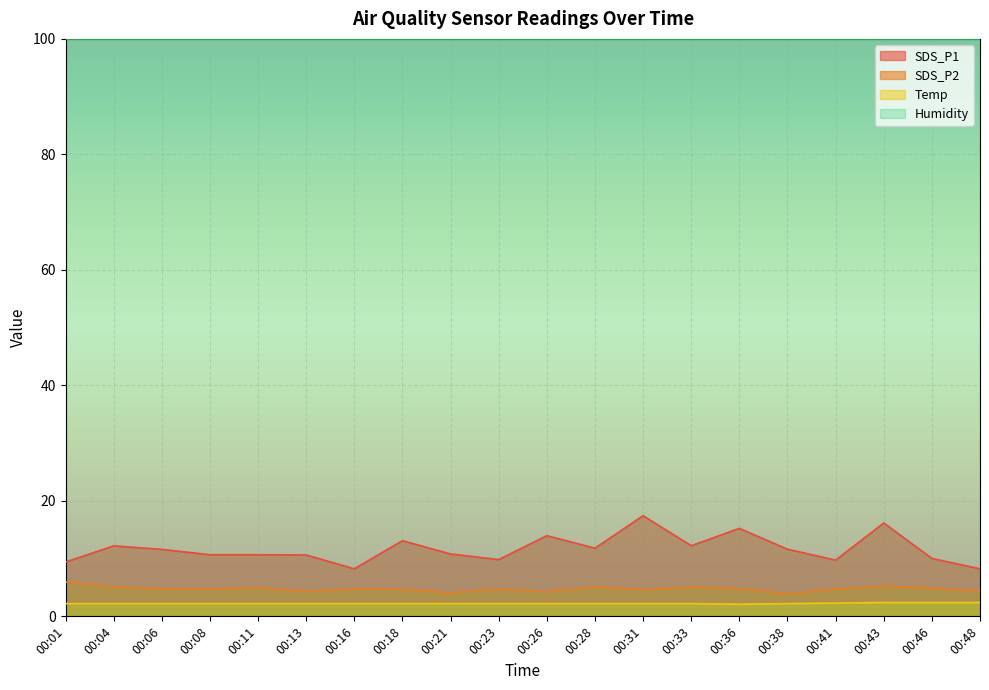

Reading left to right, what are all the values shown in this chart?

SDS_P1: 00:01=9.4	00:04=12.2	00:06=11.6	00:08=10.7	00:11=10.7	00:13=10.6	00:16=8.2	00:18=13.1	00:21=10.8	00:23=9.8	00:26=14.0	00:28=11.8	00:31=17.4	00:33=12.2	00:36=15.2	00:38=11.6	00:41=9.7	00:43=16.2	00:46=10.0	00:48=8.2
SDS_P2: 00:01=6.0	00:04=5.1	00:06=4.8	00:08=4.7	00:11=5.0	00:13=4.3	00:16=4.8	00:18=4.7	00:21=4.1	00:23=4.8	00:26=4.2	00:28=5.1	00:31=4.6	00:33=5.1	00:36=4.8	00:38=3.9	00:41=4.7	00:43=5.3	00:46=4.9	00:48=4.3
Temp: 00:01=2.2	00:04=2.2	00:06=2.2	00:08=2.2	00:11=2.2	00:13=2.2	00:16=2.2	00:18=2.2	00:21=2.2	00:23=2.2	00:26=2.2	00:28=2.2	00:31=2.2	00:33=2.2	00:36=2.1	00:38=2.2	00:41=2.3	00:43=2.4	00:46=2.4	00:48=2.4